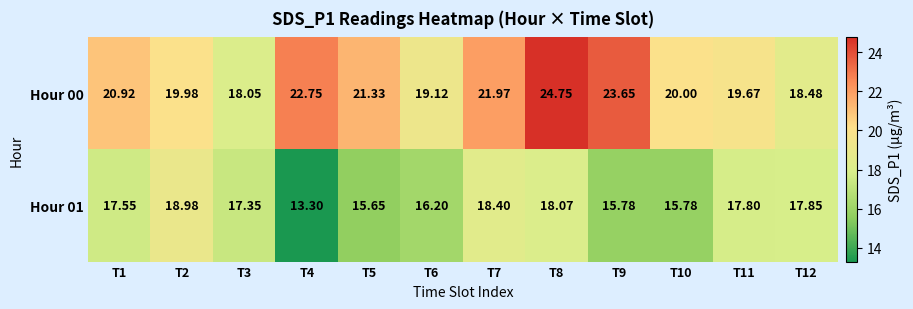

Is the value of Hour 00 at T8 greater than the value of Hour 01 at T2?

Yes